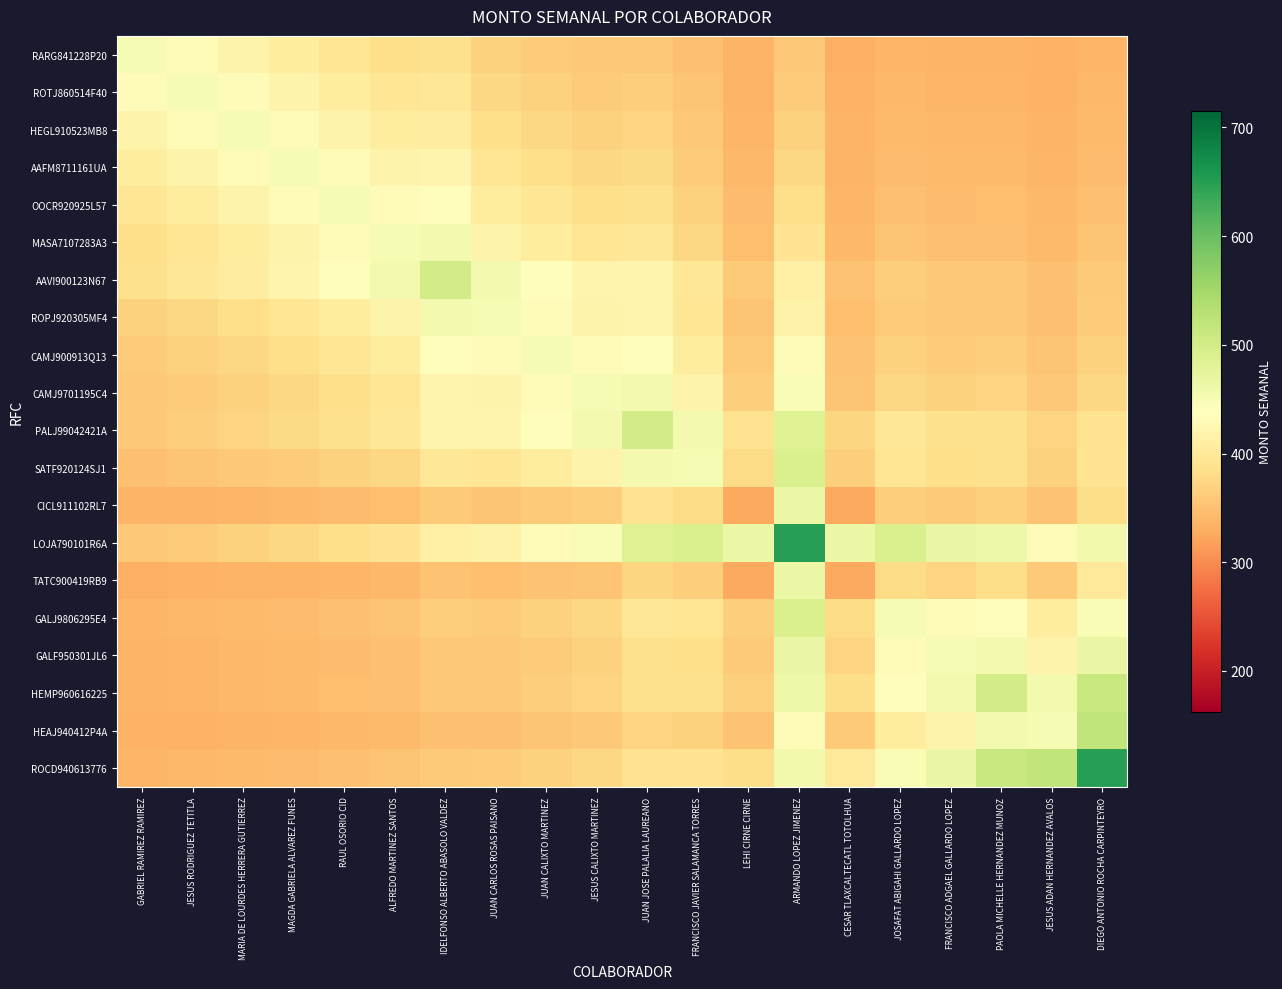

Reading left to right, list all the values displayed in this chart.

RARG841228P20: GABRIEL RAMIREZ RAMIREZ=450.0	JESUS RODRIGUEZ TETITLA=432.6	MARIA DE LOURDES HERRERA GUTIERREZ=417.6	MAGDA GABRIELA ALVAREZ FUNES=404.7	RAUL OSORIO CID=393.6	ALFREDO MARTINEZ SANTOS=384.0	IDELFONSO ALBERTO ABASOLO VALDEZ=386.0	JUAN CARLOS ROSAS PAISANO=368.7	JUAN CALIXTO MARTINEZ=362.6	JESUS CALIXTO MARTINEZ=357.4	JUAN JOSE PALALIA LAUREANO=358.5	FRANCISCO JAVIER SALAMANCA TORRES=349.0	LEHI CIRNE CIRNE=335.3	ARMANDO LOPEZ JIMENEZ=357.0	CESAR TLAXCALTECATL TOTOLHUA=332.7	JOSAFAT ABIGAHI GALLARDO LOPEZ=338.2	FRANCISCO ADGAEL GALLARDO LOPEZ=336.3	PAOLA MICHELLE HERNANDEZ MUNOZ=336.7	JESUS ADAN HERNANDEZ AVALOS=333.4	DIEGO ANTONIO ROCHA CARPINTEYRO=338.0
ROTJ860514F40: GABRIEL RAMIREZ RAMIREZ=432.6	JESUS RODRIGUEZ TETITLA=450.0	MARIA DE LOURDES HERRERA GUTIERREZ=432.6	MAGDA GABRIELA ALVAREZ FUNES=417.6	RAUL OSORIO CID=404.7	ALFREDO MARTINEZ SANTOS=393.6	IDELFONSO ALBERTO ABASOLO VALDEZ=395.9	JUAN CARLOS ROSAS PAISANO=375.8	JUAN CALIXTO MARTINEZ=368.7	JESUS CALIXTO MARTINEZ=362.6	JUAN JOSE PALALIA LAUREANO=363.9	FRANCISCO JAVIER SALAMANCA TORRES=352.9	LEHI CIRNE CIRNE=337.0	ARMANDO LOPEZ JIMENEZ=362.2	CESAR TLAXCALTECATL TOTOLHUA=333.9	JOSAFAT ABIGAHI GALLARDO LOPEZ=340.3	FRANCISCO ADGAEL GALLARDO LOPEZ=338.2	PAOLA MICHELLE HERNANDEZ MUNOZ=338.6	JESUS ADAN HERNANDEZ AVALOS=334.8	DIEGO ANTONIO ROCHA CARPINTEYRO=340.1
HEGL910523MB8: GABRIEL RAMIREZ RAMIREZ=417.6	JESUS RODRIGUEZ TETITLA=432.6	MARIA DE LOURDES HERRERA GUTIERREZ=450.0	MAGDA GABRIELA ALVAREZ FUNES=432.6	RAUL OSORIO CID=417.6	ALFREDO MARTINEZ SANTOS=404.7	IDELFONSO ALBERTO ABASOLO VALDEZ=407.3	JUAN CARLOS ROSAS PAISANO=384.0	JUAN CALIXTO MARTINEZ=375.8	JESUS CALIXTO MARTINEZ=368.7	JUAN JOSE PALALIA LAUREANO=370.2	FRANCISCO JAVIER SALAMANCA TORRES=357.4	LEHI CIRNE CIRNE=338.9	ARMANDO LOPEZ JIMENEZ=368.2	CESAR TLAXCALTECATL TOTOLHUA=335.3	JOSAFAT ABIGAHI GALLARDO LOPEZ=342.8	FRANCISCO ADGAEL GALLARDO LOPEZ=340.3	PAOLA MICHELLE HERNANDEZ MUNOZ=340.8	JESUS ADAN HERNANDEZ AVALOS=336.3	DIEGO ANTONIO ROCHA CARPINTEYRO=342.6
AAFM8711161UA: GABRIEL RAMIREZ RAMIREZ=404.7	JESUS RODRIGUEZ TETITLA=417.6	MARIA DE LOURDES HERRERA GUTIERREZ=432.6	MAGDA GABRIELA ALVAREZ FUNES=450.0	RAUL OSORIO CID=432.6	ALFREDO MARTINEZ SANTOS=417.6	IDELFONSO ALBERTO ABASOLO VALDEZ=420.6	JUAN CARLOS ROSAS PAISANO=393.6	JUAN CALIXTO MARTINEZ=384.0	JESUS CALIXTO MARTINEZ=375.8	JUAN JOSE PALALIA LAUREANO=377.5	FRANCISCO JAVIER SALAMANCA TORRES=362.6	LEHI CIRNE CIRNE=341.2	ARMANDO LOPEZ JIMENEZ=375.2	CESAR TLAXCALTECATL TOTOLHUA=337.0	JOSAFAT ABIGAHI GALLARDO LOPEZ=345.7	FRANCISCO ADGAEL GALLARDO LOPEZ=342.8	PAOLA MICHELLE HERNANDEZ MUNOZ=343.4	JESUS ADAN HERNANDEZ AVALOS=338.2	DIEGO ANTONIO ROCHA CARPINTEYRO=345.4
OOCR920925L57: GABRIEL RAMIREZ RAMIREZ=393.6	JESUS RODRIGUEZ TETITLA=404.7	MARIA DE LOURDES HERRERA GUTIERREZ=417.6	MAGDA GABRIELA ALVAREZ FUNES=432.6	RAUL OSORIO CID=450.0	ALFREDO MARTINEZ SANTOS=432.6	IDELFONSO ALBERTO ABASOLO VALDEZ=436.1	JUAN CARLOS ROSAS PAISANO=404.7	JUAN CALIXTO MARTINEZ=393.6	JESUS CALIXTO MARTINEZ=384.0	JUAN JOSE PALALIA LAUREANO=386.0	FRANCISCO JAVIER SALAMANCA TORRES=368.7	LEHI CIRNE CIRNE=343.8	ARMANDO LOPEZ JIMENEZ=383.3	CESAR TLAXCALTECATL TOTOLHUA=338.9	JOSAFAT ABIGAHI GALLARDO LOPEZ=349.0	FRANCISCO ADGAEL GALLARDO LOPEZ=345.7	PAOLA MICHELLE HERNANDEZ MUNOZ=346.3	JESUS ADAN HERNANDEZ AVALOS=340.3	DIEGO ANTONIO ROCHA CARPINTEYRO=348.7
MASA7107283A3: GABRIEL RAMIREZ RAMIREZ=384.0	JESUS RODRIGUEZ TETITLA=393.6	MARIA DE LOURDES HERRERA GUTIERREZ=404.7	MAGDA GABRIELA ALVAREZ FUNES=417.6	RAUL OSORIO CID=432.6	ALFREDO MARTINEZ SANTOS=450.0	IDELFONSO ALBERTO ABASOLO VALDEZ=454.1	JUAN CARLOS ROSAS PAISANO=417.6	JUAN CALIXTO MARTINEZ=404.7	JESUS CALIXTO MARTINEZ=393.6	JUAN JOSE PALALIA LAUREANO=395.9	FRANCISCO JAVIER SALAMANCA TORRES=375.8	LEHI CIRNE CIRNE=346.9	ARMANDO LOPEZ JIMENEZ=392.8	CESAR TLAXCALTECATL TOTOLHUA=341.2	JOSAFAT ABIGAHI GALLARDO LOPEZ=352.9	FRANCISCO ADGAEL GALLARDO LOPEZ=349.0	PAOLA MICHELLE HERNANDEZ MUNOZ=349.8	JESUS ADAN HERNANDEZ AVALOS=342.8	DIEGO ANTONIO ROCHA CARPINTEYRO=352.6
AAVI900123N67: GABRIEL RAMIREZ RAMIREZ=386.0	JESUS RODRIGUEZ TETITLA=395.9	MARIA DE LOURDES HERRERA GUTIERREZ=407.3	MAGDA GABRIELA ALVAREZ FUNES=420.6	RAUL OSORIO CID=436.1	ALFREDO MARTINEZ SANTOS=454.1	IDELFONSO ALBERTO ABASOLO VALDEZ=500.0	JUAN CARLOS ROSAS PAISANO=454.1	JUAN CALIXTO MARTINEZ=436.1	JESUS CALIXTO MARTINEZ=420.6	JUAN JOSE PALALIA LAUREANO=421.0	FRANCISCO JAVIER SALAMANCA TORRES=395.9	LEHI CIRNE CIRNE=360.6	ARMANDO LOPEZ JIMENEZ=412.5	CESAR TLAXCALTECATL TOTOLHUA=351.4	JOSAFAT ABIGAHI GALLARDO LOPEZ=363.9	FRANCISCO ADGAEL GALLARDO LOPEZ=358.5	PAOLA MICHELLE HERNANDEZ MUNOZ=358.6	JESUS ADAN HERNANDEZ AVALOS=349.8	DIEGO ANTONIO ROCHA CARPINTEYRO=360.6
ROPJ920305MF4: GABRIEL RAMIREZ RAMIREZ=368.7	JESUS RODRIGUEZ TETITLA=375.8	MARIA DE LOURDES HERRERA GUTIERREZ=384.0	MAGDA GABRIELA ALVAREZ FUNES=393.6	RAUL OSORIO CID=404.7	ALFREDO MARTINEZ SANTOS=417.6	IDELFONSO ALBERTO ABASOLO VALDEZ=454.1	JUAN CARLOS ROSAS PAISANO=450.0	JUAN CALIXTO MARTINEZ=432.6	JESUS CALIXTO MARTINEZ=417.6	JUAN JOSE PALALIA LAUREANO=420.6	FRANCISCO JAVIER SALAMANCA TORRES=393.6	LEHI CIRNE CIRNE=354.5	ARMANDO LOPEZ JIMENEZ=416.5	CESAR TLAXCALTECATL TOTOLHUA=346.9	JOSAFAT ABIGAHI GALLARDO LOPEZ=362.6	FRANCISCO ADGAEL GALLARDO LOPEZ=357.4	PAOLA MICHELLE HERNANDEZ MUNOZ=358.5	JESUS ADAN HERNANDEZ AVALOS=349.0	DIEGO ANTONIO ROCHA CARPINTEYRO=362.2
CAMJ900913Q13: GABRIEL RAMIREZ RAMIREZ=362.6	JESUS RODRIGUEZ TETITLA=368.7	MARIA DE LOURDES HERRERA GUTIERREZ=375.8	MAGDA GABRIELA ALVAREZ FUNES=384.0	RAUL OSORIO CID=393.6	ALFREDO MARTINEZ SANTOS=404.7	IDELFONSO ALBERTO ABASOLO VALDEZ=436.1	JUAN CARLOS ROSAS PAISANO=432.6	JUAN CALIXTO MARTINEZ=450.0	JESUS CALIXTO MARTINEZ=432.6	JUAN JOSE PALALIA LAUREANO=436.1	FRANCISCO JAVIER SALAMANCA TORRES=404.7	LEHI CIRNE CIRNE=359.3	ARMANDO LOPEZ JIMENEZ=431.3	CESAR TLAXCALTECATL TOTOLHUA=350.4	JOSAFAT ABIGAHI GALLARDO LOPEZ=368.7	FRANCISCO ADGAEL GALLARDO LOPEZ=362.6	PAOLA MICHELLE HERNANDEZ MUNOZ=363.9	JESUS ADAN HERNANDEZ AVALOS=352.9	DIEGO ANTONIO ROCHA CARPINTEYRO=368.2
CAMJ9701195C4: GABRIEL RAMIREZ RAMIREZ=357.4	JESUS RODRIGUEZ TETITLA=362.6	MARIA DE LOURDES HERRERA GUTIERREZ=368.7	MAGDA GABRIELA ALVAREZ FUNES=375.8	RAUL OSORIO CID=384.0	ALFREDO MARTINEZ SANTOS=393.6	IDELFONSO ALBERTO ABASOLO VALDEZ=420.6	JUAN CARLOS ROSAS PAISANO=417.6	JUAN CALIXTO MARTINEZ=432.6	JESUS CALIXTO MARTINEZ=450.0	JUAN JOSE PALALIA LAUREANO=454.1	FRANCISCO JAVIER SALAMANCA TORRES=417.6	LEHI CIRNE CIRNE=364.9	ARMANDO LOPEZ JIMENEZ=448.5	CESAR TLAXCALTECATL TOTOLHUA=354.5	JOSAFAT ABIGAHI GALLARDO LOPEZ=375.8	FRANCISCO ADGAEL GALLARDO LOPEZ=368.7	PAOLA MICHELLE HERNANDEZ MUNOZ=370.2	JESUS ADAN HERNANDEZ AVALOS=357.4	DIEGO ANTONIO ROCHA CARPINTEYRO=375.2
PALJ99042421A: GABRIEL RAMIREZ RAMIREZ=358.5	JESUS RODRIGUEZ TETITLA=363.9	MARIA DE LOURDES HERRERA GUTIERREZ=370.2	MAGDA GABRIELA ALVAREZ FUNES=377.5	RAUL OSORIO CID=386.0	ALFREDO MARTINEZ SANTOS=395.9	IDELFONSO ALBERTO ABASOLO VALDEZ=421.0	JUAN CARLOS ROSAS PAISANO=420.6	JUAN CALIXTO MARTINEZ=436.1	JESUS CALIXTO MARTINEZ=454.1	JUAN JOSE PALALIA LAUREANO=500.0	FRANCISCO JAVIER SALAMANCA TORRES=454.1	LEHI CIRNE CIRNE=389.8	ARMANDO LOPEZ JIMENEZ=484.4	CESAR TLAXCALTECATL TOTOLHUA=373.0	JOSAFAT ABIGAHI GALLARDO LOPEZ=395.9	FRANCISCO ADGAEL GALLARDO LOPEZ=386.0	PAOLA MICHELLE HERNANDEZ MUNOZ=386.2	JESUS ADAN HERNANDEZ AVALOS=370.2	DIEGO ANTONIO ROCHA CARPINTEYRO=389.8
SATF920124SJ1: GABRIEL RAMIREZ RAMIREZ=349.0	JESUS RODRIGUEZ TETITLA=352.9	MARIA DE LOURDES HERRERA GUTIERREZ=357.4	MAGDA GABRIELA ALVAREZ FUNES=362.6	RAUL OSORIO CID=368.7	ALFREDO MARTINEZ SANTOS=375.8	IDELFONSO ALBERTO ABASOLO VALDEZ=395.9	JUAN CARLOS ROSAS PAISANO=393.6	JUAN CALIXTO MARTINEZ=404.7	JESUS CALIXTO MARTINEZ=417.6	JUAN JOSE PALALIA LAUREANO=454.1	FRANCISCO JAVIER SALAMANCA TORRES=450.0	LEHI CIRNE CIRNE=378.8	ARMANDO LOPEZ JIMENEZ=491.7	CESAR TLAXCALTECATL TOTOLHUA=364.9	JOSAFAT ABIGAHI GALLARDO LOPEZ=393.6	FRANCISCO ADGAEL GALLARDO LOPEZ=384.0	PAOLA MICHELLE HERNANDEZ MUNOZ=386.0	JESUS ADAN HERNANDEZ AVALOS=368.7	DIEGO ANTONIO ROCHA CARPINTEYRO=392.8
CICL911102RL7: GABRIEL RAMIREZ RAMIREZ=335.3	JESUS RODRIGUEZ TETITLA=337.0	MARIA DE LOURDES HERRERA GUTIERREZ=338.9	MAGDA GABRIELA ALVAREZ FUNES=341.2	RAUL OSORIO CID=343.8	ALFREDO MARTINEZ SANTOS=346.9	IDELFONSO ALBERTO ABASOLO VALDEZ=360.6	JUAN CARLOS ROSAS PAISANO=354.5	JUAN CALIXTO MARTINEZ=359.3	JESUS CALIXTO MARTINEZ=364.9	JUAN JOSE PALALIA LAUREANO=389.8	FRANCISCO JAVIER SALAMANCA TORRES=378.8	LEHI CIRNE CIRNE=325.0	ARMANDO LOPEZ JIMENEZ=464.9	CESAR TLAXCALTECATL TOTOLHUA=325.0	JOSAFAT ABIGAHI GALLARDO LOPEZ=364.9	FRANCISCO ADGAEL GALLARDO LOPEZ=359.3	PAOLA MICHELLE HERNANDEZ MUNOZ=366.3	JESUS ADAN HERNANDEZ AVALOS=350.4	DIEGO ANTONIO ROCHA CARPINTEYRO=381.9
LOJA790101R6A: GABRIEL RAMIREZ RAMIREZ=357.0	JESUS RODRIGUEZ TETITLA=362.2	MARIA DE LOURDES HERRERA GUTIERREZ=368.2	MAGDA GABRIELA ALVAREZ FUNES=375.2	RAUL OSORIO CID=383.3	ALFREDO MARTINEZ SANTOS=392.8	IDELFONSO ALBERTO ABASOLO VALDEZ=412.5	JUAN CARLOS ROSAS PAISANO=416.5	JUAN CALIXTO MARTINEZ=431.3	JESUS CALIXTO MARTINEZ=448.5	JUAN JOSE PALALIA LAUREANO=484.4	FRANCISCO JAVIER SALAMANCA TORRES=491.7	LEHI CIRNE CIRNE=464.9	ARMANDO LOPEZ JIMENEZ=650.0	CESAR TLAXCALTECATL TOTOLHUA=464.9	JOSAFAT ABIGAHI GALLARDO LOPEZ=491.7	FRANCISCO ADGAEL GALLARDO LOPEZ=468.5	PAOLA MICHELLE HERNANDEZ MUNOZ=462.2	JESUS ADAN HERNANDEZ AVALOS=431.3	DIEGO ANTONIO ROCHA CARPINTEYRO=457.1
TATC900419RB9: GABRIEL RAMIREZ RAMIREZ=332.7	JESUS RODRIGUEZ TETITLA=333.9	MARIA DE LOURDES HERRERA GUTIERREZ=335.3	MAGDA GABRIELA ALVAREZ FUNES=337.0	RAUL OSORIO CID=338.9	ALFREDO MARTINEZ SANTOS=341.2	IDELFONSO ALBERTO ABASOLO VALDEZ=351.4	JUAN CARLOS ROSAS PAISANO=346.9	JUAN CALIXTO MARTINEZ=350.4	JESUS CALIXTO MARTINEZ=354.5	JUAN JOSE PALALIA LAUREANO=373.0	FRANCISCO JAVIER SALAMANCA TORRES=364.9	LEHI CIRNE CIRNE=325.0	ARMANDO LOPEZ JIMENEZ=464.9	CESAR TLAXCALTECATL TOTOLHUA=325.0	JOSAFAT ABIGAHI GALLARDO LOPEZ=378.8	FRANCISCO ADGAEL GALLARDO LOPEZ=371.3	PAOLA MICHELLE HERNANDEZ MUNOZ=380.8	JESUS ADAN HERNANDEZ AVALOS=359.3	DIEGO ANTONIO ROCHA CARPINTEYRO=401.8
GALJ9806295E4: GABRIEL RAMIREZ RAMIREZ=338.2	JESUS RODRIGUEZ TETITLA=340.3	MARIA DE LOURDES HERRERA GUTIERREZ=342.8	MAGDA GABRIELA ALVAREZ FUNES=345.7	RAUL OSORIO CID=349.0	ALFREDO MARTINEZ SANTOS=352.9	IDELFONSO ALBERTO ABASOLO VALDEZ=363.9	JUAN CARLOS ROSAS PAISANO=362.6	JUAN CALIXTO MARTINEZ=368.7	JESUS CALIXTO MARTINEZ=375.8	JUAN JOSE PALALIA LAUREANO=395.9	FRANCISCO JAVIER SALAMANCA TORRES=393.6	LEHI CIRNE CIRNE=364.9	ARMANDO LOPEZ JIMENEZ=491.7	CESAR TLAXCALTECATL TOTOLHUA=378.8	JOSAFAT ABIGAHI GALLARDO LOPEZ=450.0	FRANCISCO ADGAEL GALLARDO LOPEZ=432.6	PAOLA MICHELLE HERNANDEZ MUNOZ=436.1	JESUS ADAN HERNANDEZ AVALOS=404.7	DIEGO ANTONIO ROCHA CARPINTEYRO=448.5
GALF950301JL6: GABRIEL RAMIREZ RAMIREZ=336.3	JESUS RODRIGUEZ TETITLA=338.2	MARIA DE LOURDES HERRERA GUTIERREZ=340.3	MAGDA GABRIELA ALVAREZ FUNES=342.8	RAUL OSORIO CID=345.7	ALFREDO MARTINEZ SANTOS=349.0	IDELFONSO ALBERTO ABASOLO VALDEZ=358.5	JUAN CARLOS ROSAS PAISANO=357.4	JUAN CALIXTO MARTINEZ=362.6	JESUS CALIXTO MARTINEZ=368.7	JUAN JOSE PALALIA LAUREANO=386.0	FRANCISCO JAVIER SALAMANCA TORRES=384.0	LEHI CIRNE CIRNE=359.3	ARMANDO LOPEZ JIMENEZ=468.5	CESAR TLAXCALTECATL TOTOLHUA=371.3	JOSAFAT ABIGAHI GALLARDO LOPEZ=432.6	FRANCISCO ADGAEL GALLARDO LOPEZ=450.0	PAOLA MICHELLE HERNANDEZ MUNOZ=454.1	JESUS ADAN HERNANDEZ AVALOS=417.6	DIEGO ANTONIO ROCHA CARPINTEYRO=468.5
HEMP960616225: GABRIEL RAMIREZ RAMIREZ=336.7	JESUS RODRIGUEZ TETITLA=338.6	MARIA DE LOURDES HERRERA GUTIERREZ=340.8	MAGDA GABRIELA ALVAREZ FUNES=343.4	RAUL OSORIO CID=346.3	ALFREDO MARTINEZ SANTOS=349.8	IDELFONSO ALBERTO ABASOLO VALDEZ=358.6	JUAN CARLOS ROSAS PAISANO=358.5	JUAN CALIXTO MARTINEZ=363.9	JESUS CALIXTO MARTINEZ=370.2	JUAN JOSE PALALIA LAUREANO=386.2	FRANCISCO JAVIER SALAMANCA TORRES=386.0	LEHI CIRNE CIRNE=366.3	ARMANDO LOPEZ JIMENEZ=462.2	CESAR TLAXCALTECATL TOTOLHUA=380.8	JOSAFAT ABIGAHI GALLARDO LOPEZ=436.1	FRANCISCO ADGAEL GALLARDO LOPEZ=454.1	PAOLA MICHELLE HERNANDEZ MUNOZ=500.0	JESUS ADAN HERNANDEZ AVALOS=454.1	DIEGO ANTONIO ROCHA CARPINTEYRO=510.2
HEAJ940412P4A: GABRIEL RAMIREZ RAMIREZ=333.4	JESUS RODRIGUEZ TETITLA=334.8	MARIA DE LOURDES HERRERA GUTIERREZ=336.3	MAGDA GABRIELA ALVAREZ FUNES=338.2	RAUL OSORIO CID=340.3	ALFREDO MARTINEZ SANTOS=342.8	IDELFONSO ALBERTO ABASOLO VALDEZ=349.8	JUAN CARLOS ROSAS PAISANO=349.0	JUAN CALIXTO MARTINEZ=352.9	JESUS CALIXTO MARTINEZ=357.4	JUAN JOSE PALALIA LAUREANO=370.2	FRANCISCO JAVIER SALAMANCA TORRES=368.7	LEHI CIRNE CIRNE=350.4	ARMANDO LOPEZ JIMENEZ=431.3	CESAR TLAXCALTECATL TOTOLHUA=359.3	JOSAFAT ABIGAHI GALLARDO LOPEZ=404.7	FRANCISCO ADGAEL GALLARDO LOPEZ=417.6	PAOLA MICHELLE HERNANDEZ MUNOZ=454.1	JESUS ADAN HERNANDEZ AVALOS=450.0	DIEGO ANTONIO ROCHA CARPINTEYRO=518.7
ROCD940613776: GABRIEL RAMIREZ RAMIREZ=338.0	JESUS RODRIGUEZ TETITLA=340.1	MARIA DE LOURDES HERRERA GUTIERREZ=342.6	MAGDA GABRIELA ALVAREZ FUNES=345.4	RAUL OSORIO CID=348.7	ALFREDO MARTINEZ SANTOS=352.6	IDELFONSO ALBERTO ABASOLO VALDEZ=360.6	JUAN CARLOS ROSAS PAISANO=362.2	JUAN CALIXTO MARTINEZ=368.2	JESUS CALIXTO MARTINEZ=375.2	JUAN JOSE PALALIA LAUREANO=389.8	FRANCISCO JAVIER SALAMANCA TORRES=392.8	LEHI CIRNE CIRNE=381.9	ARMANDO LOPEZ JIMENEZ=457.1	CESAR TLAXCALTECATL TOTOLHUA=401.8	JOSAFAT ABIGAHI GALLARDO LOPEZ=448.5	FRANCISCO ADGAEL GALLARDO LOPEZ=468.5	PAOLA MICHELLE HERNANDEZ MUNOZ=510.2	JESUS ADAN HERNANDEZ AVALOS=518.7	DIEGO ANTONIO ROCHA CARPINTEYRO=650.0